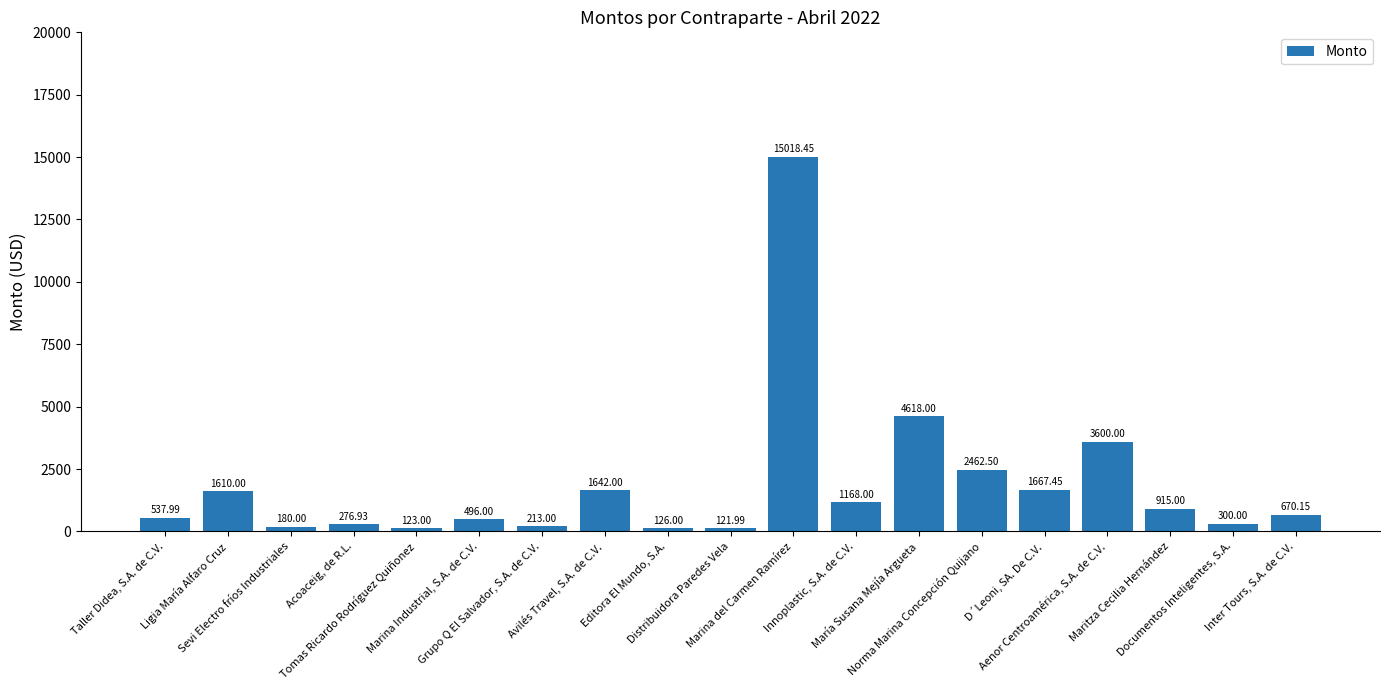

What is the minimum value shown in the chart?

122.0